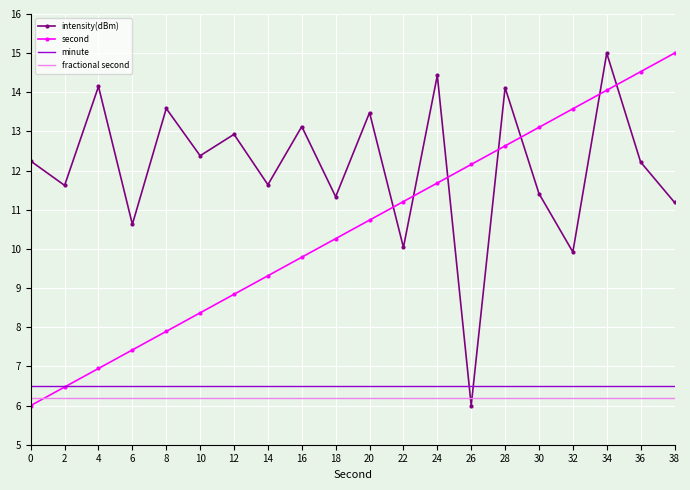

The intensity(dBm) series shows 11.6 at 2. True or false?

True